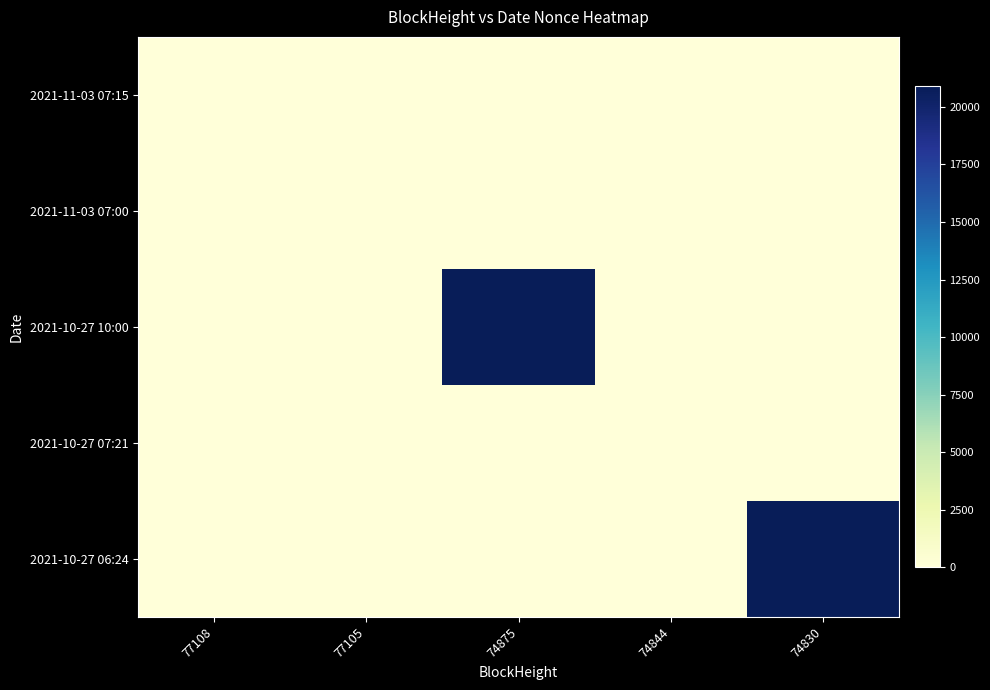

Rank the series by their maximum value, from lowest to highest.

2021-10-27 07:21, 2021-11-03 07:00, 2021-11-03 07:15, 2021-10-27 06:24, 2021-10-27 10:00